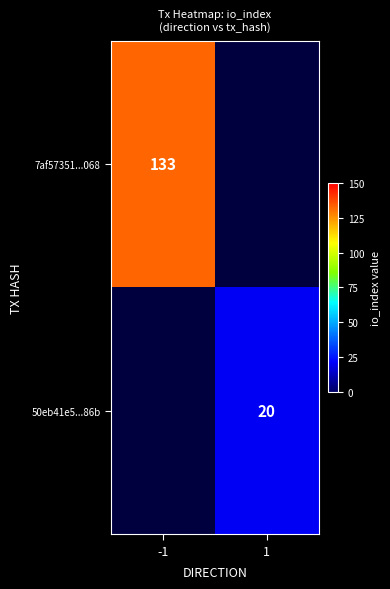

Is the value of 7af57351...068 at -1 greater than the value of 50eb41e5...86b at 1?

Yes